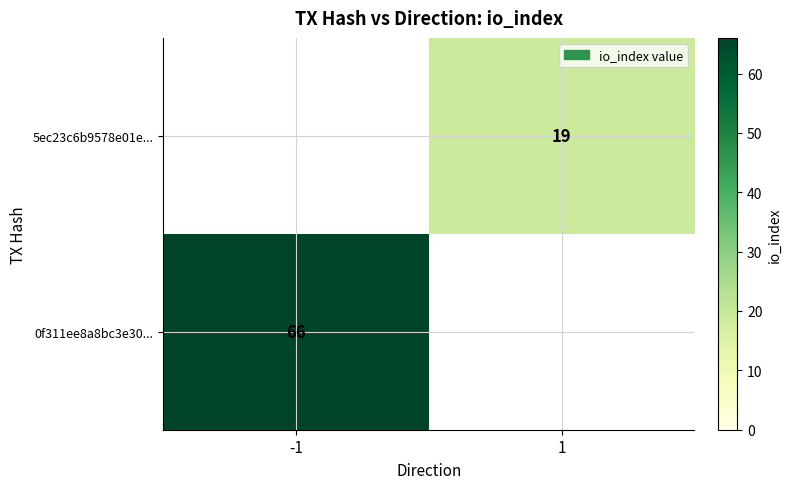

True or false: 0f311ee8a8bc3e30... has a value of 92 at -1.

False